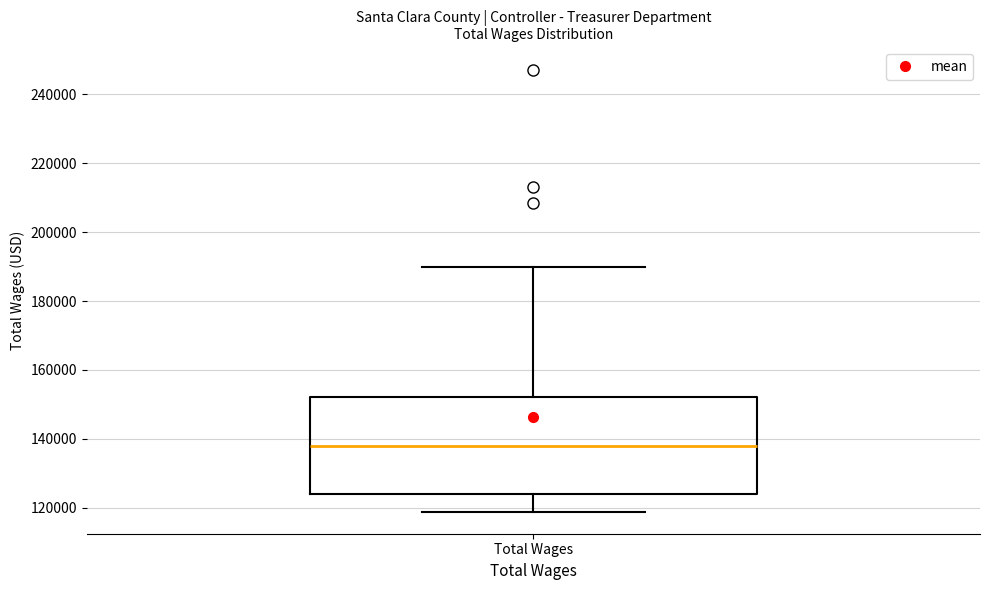

Where does the lower whisker of the box for Total Wages end on the y-axis? The values are not printed on the chart, so give them approximately, as read against the axis.

118000